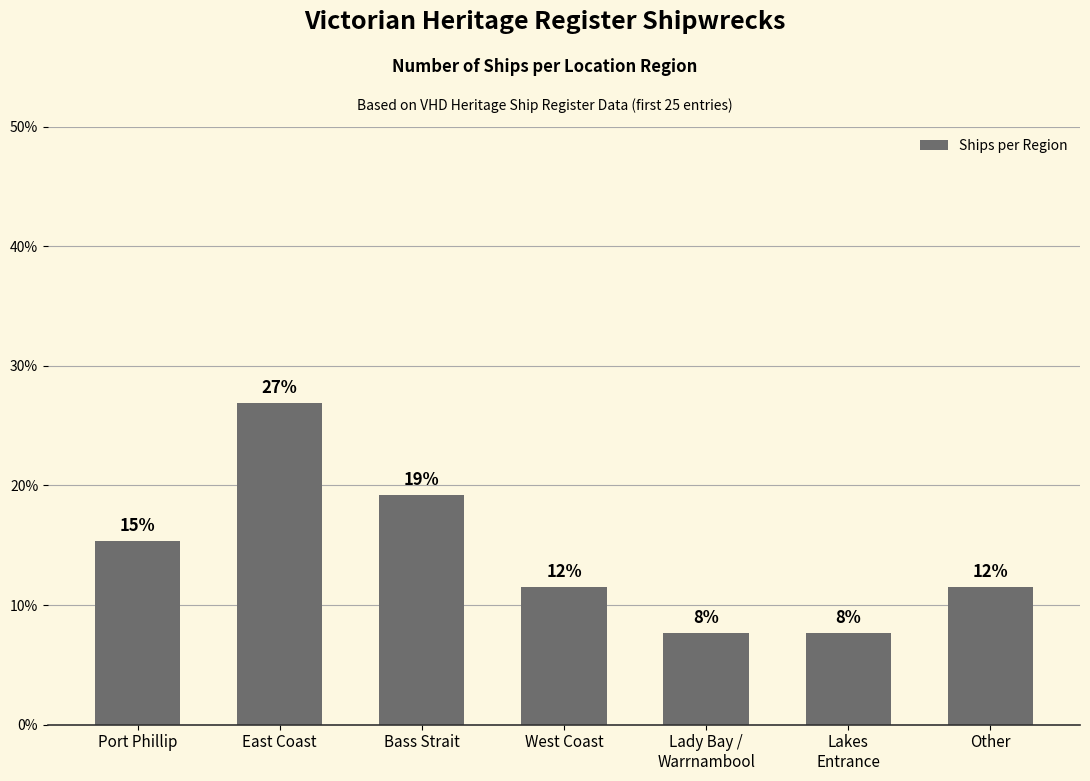

Where is the data nearest to the value 17?

Port Phillip